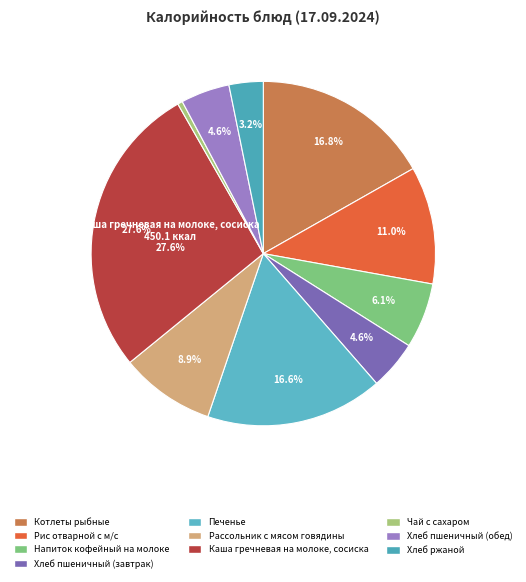

To the nearest percent, what is the average slice percentage?

10%